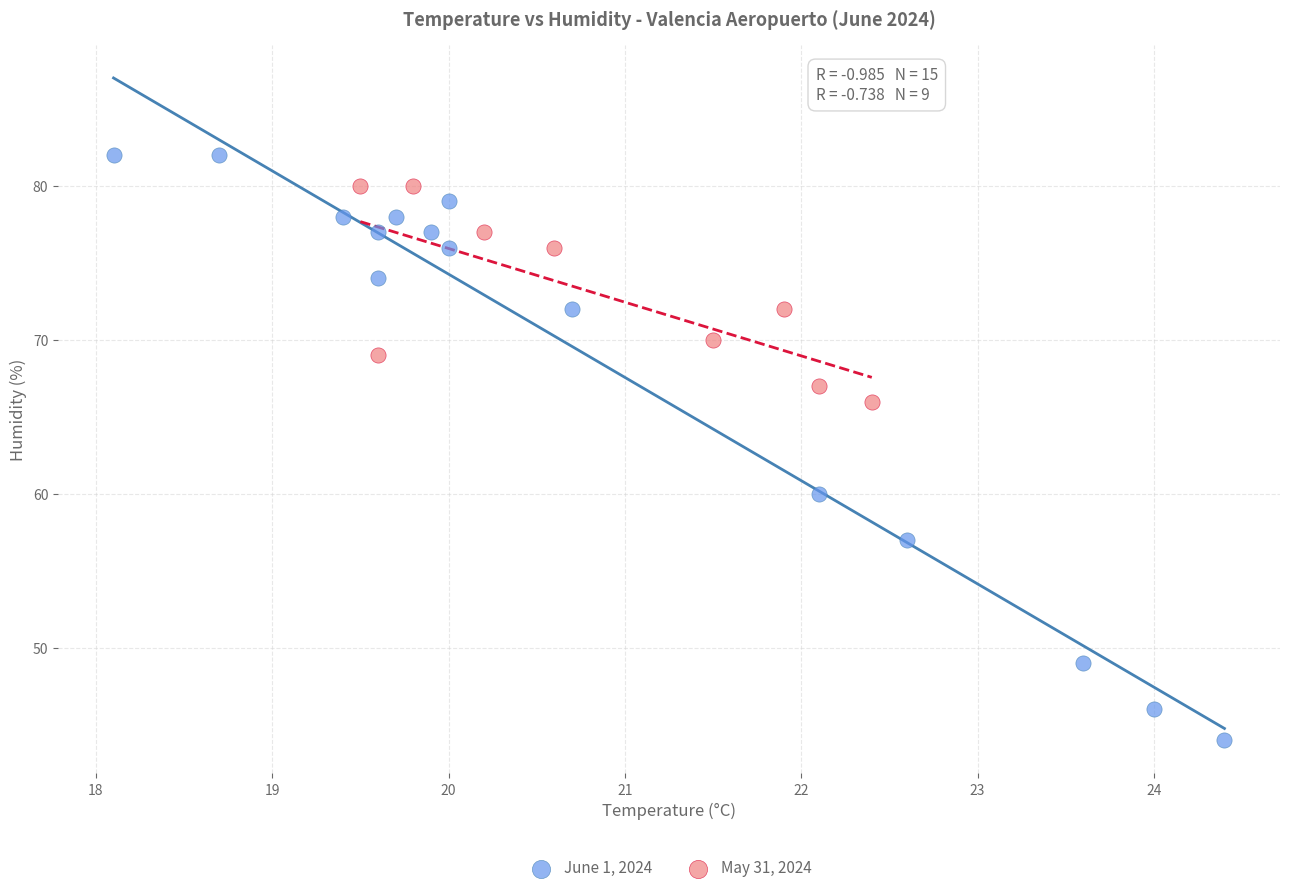

Which series contains the highest Y value?

June 1, 2024